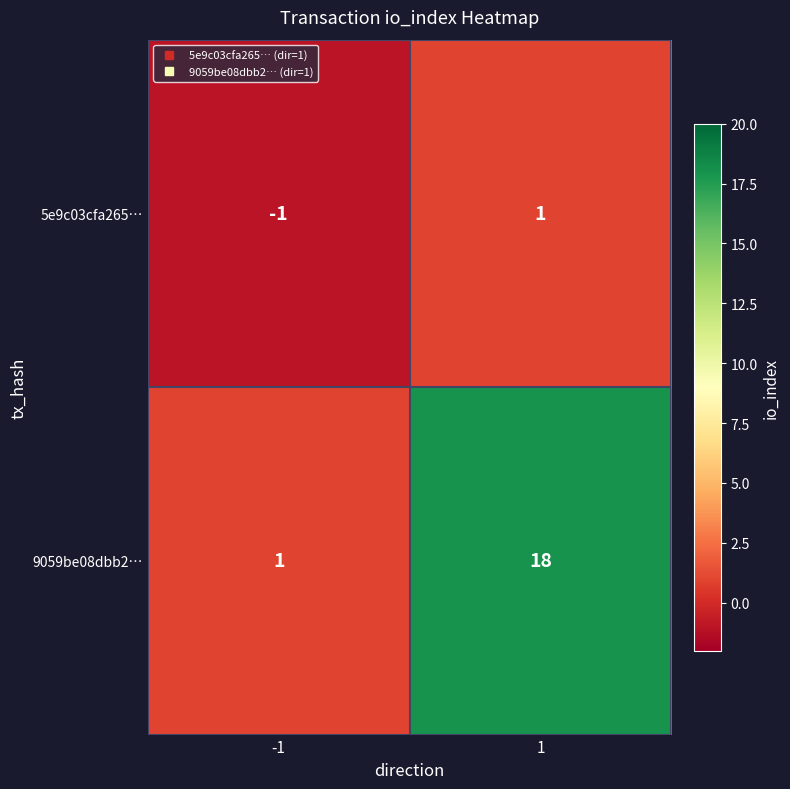

Reading left to right, transcribe all the data shown in this chart.

5e9c03cfa265…: -1=-1	1=1
9059be08dbb2…: -1=1	1=18